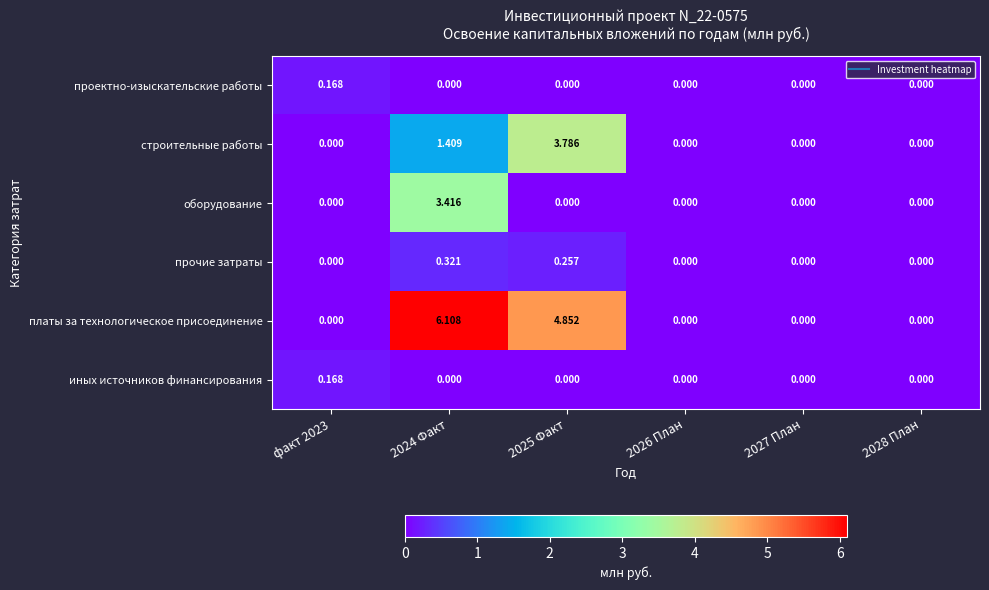

Which series has the largest total across all categories?

платы за технологическое присоединение